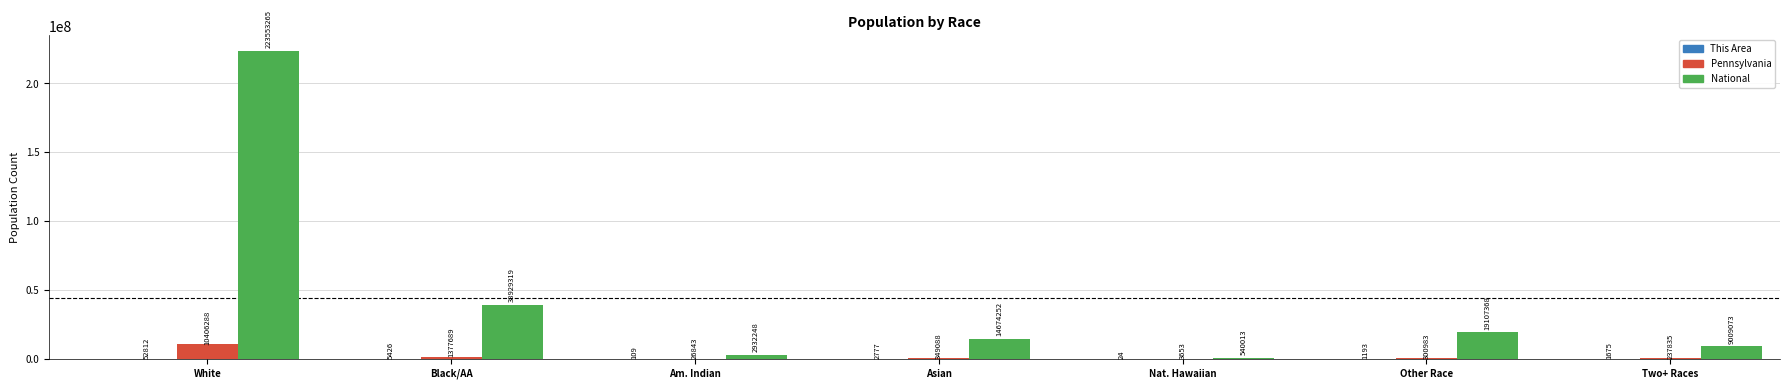

True or false: National has a value of 138588524 at White.

False